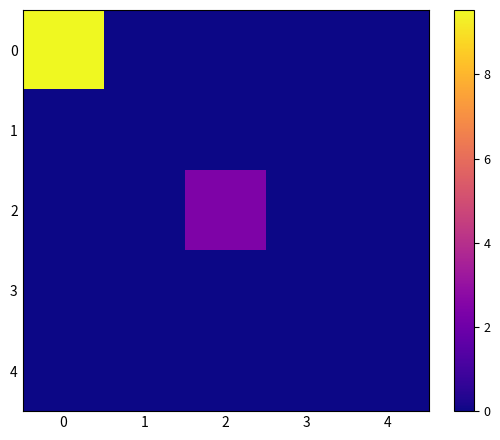

Reading right to left, extract all data points from this chart.

0: 4=0.0	3=0.0	2=0.0	1=0.0	0=9.5
1: 4=0.0	3=0.0	2=0.0	1=0.0	0=0.0
2: 4=0.0	3=0.0	2=2.4	1=0.0	0=0.0
3: 4=0.0	3=0.0	2=0.0	1=0.0	0=0.0
4: 4=0.0	3=0.0	2=0.0	1=0.0	0=0.0